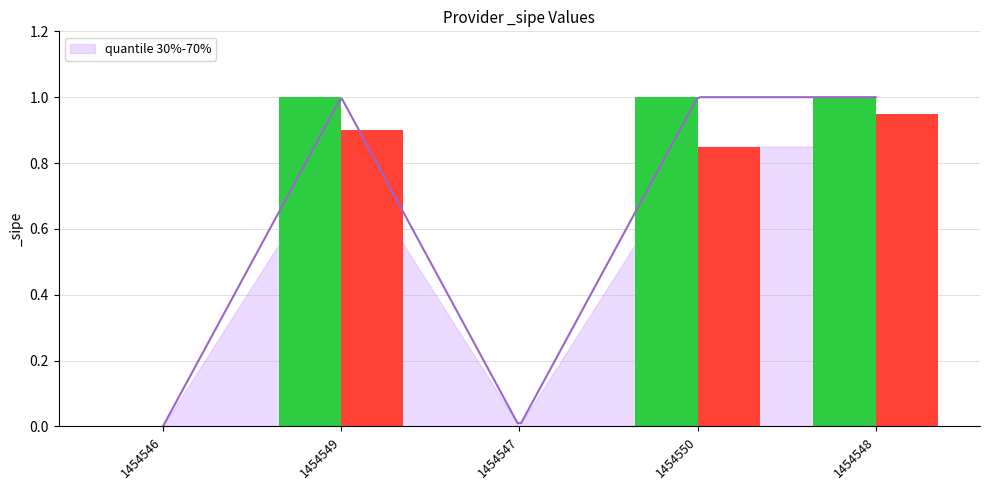

The chart shows a value of 1 at 1454548. True or false?

True